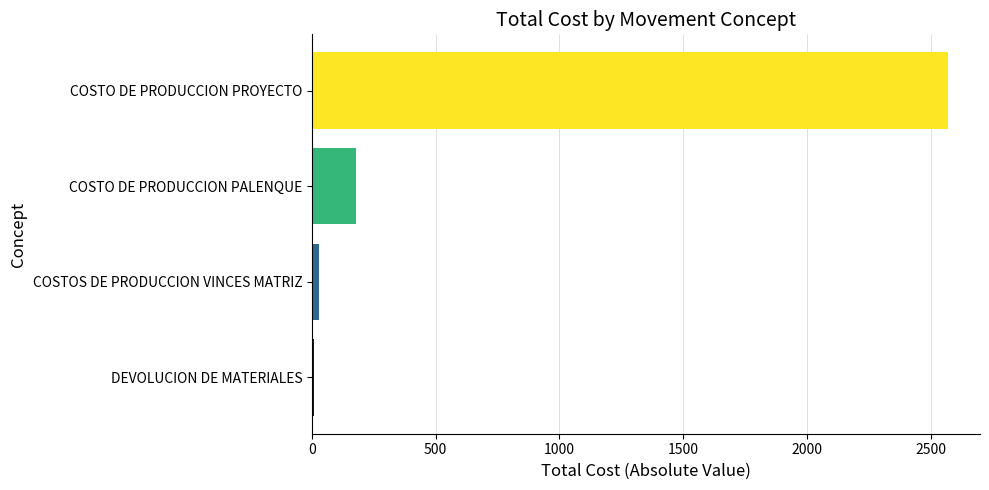

What is the average value?

696.8